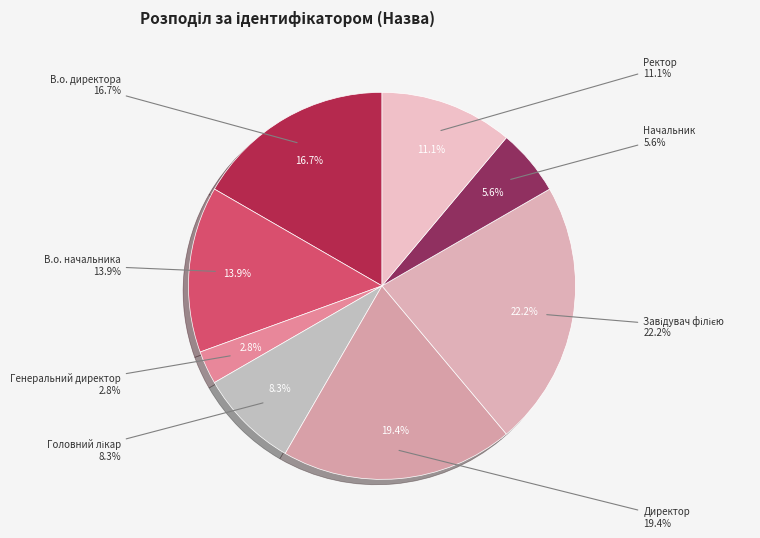

Count the number of slices in the pie.

8